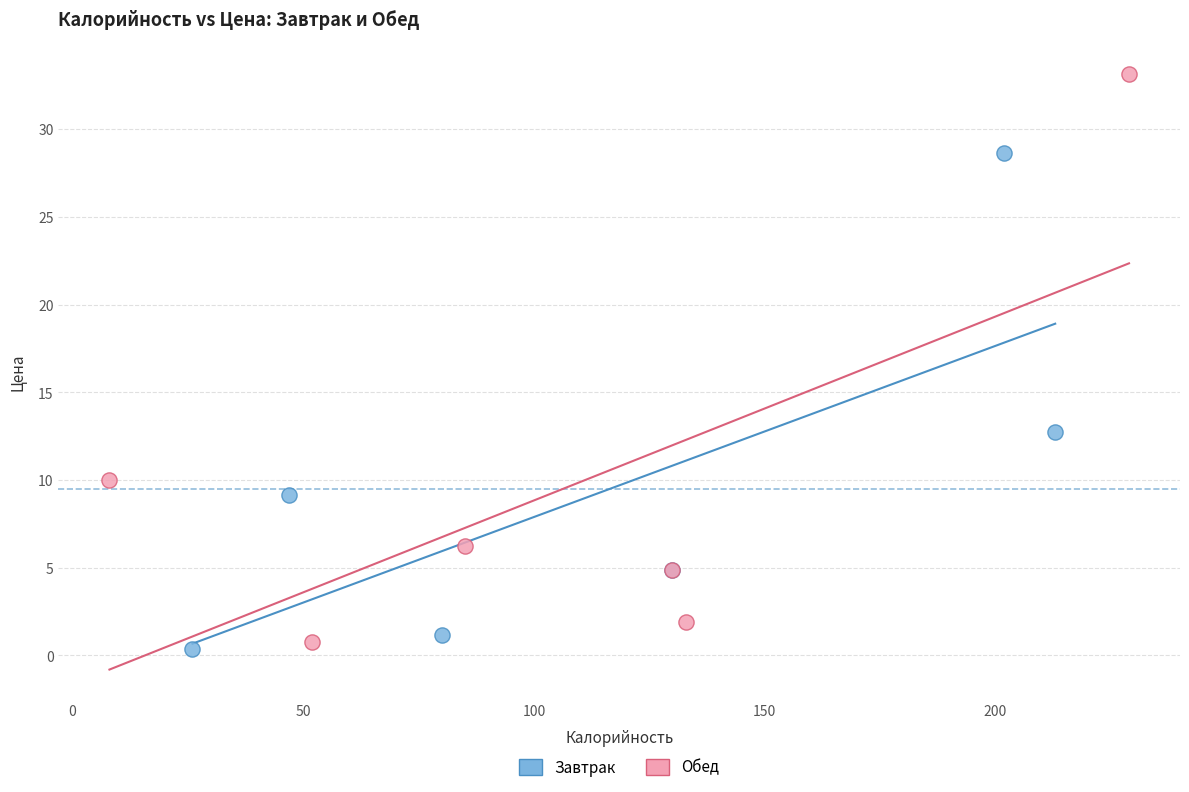

Which series has the widest spread of Y values?

Обед